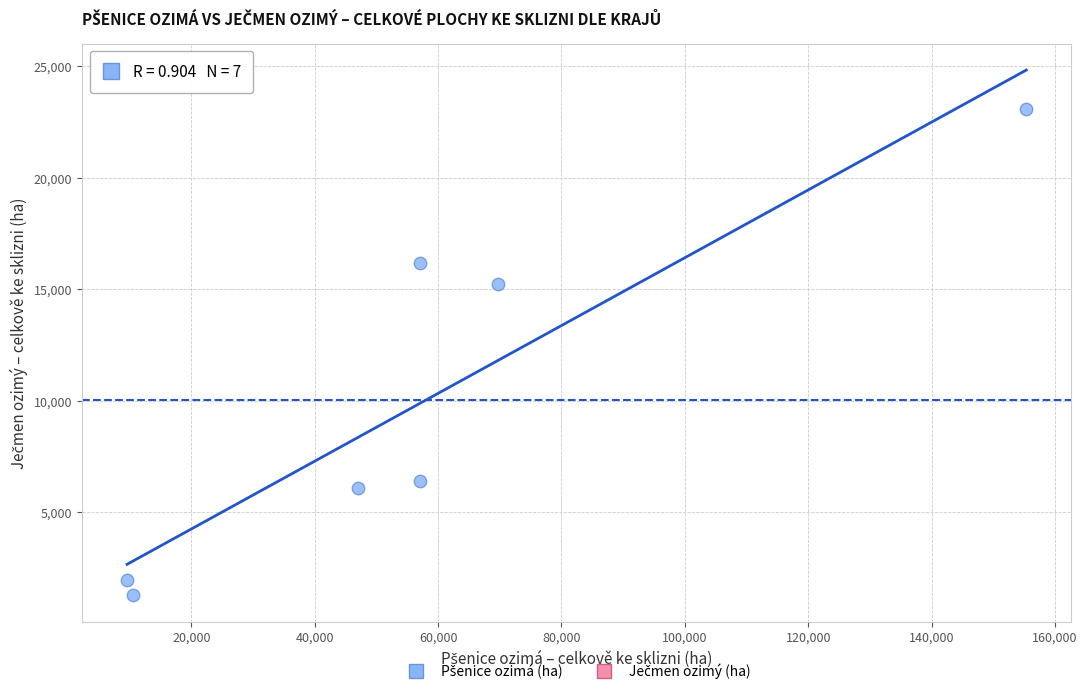

What is the average Y value?

10042.9